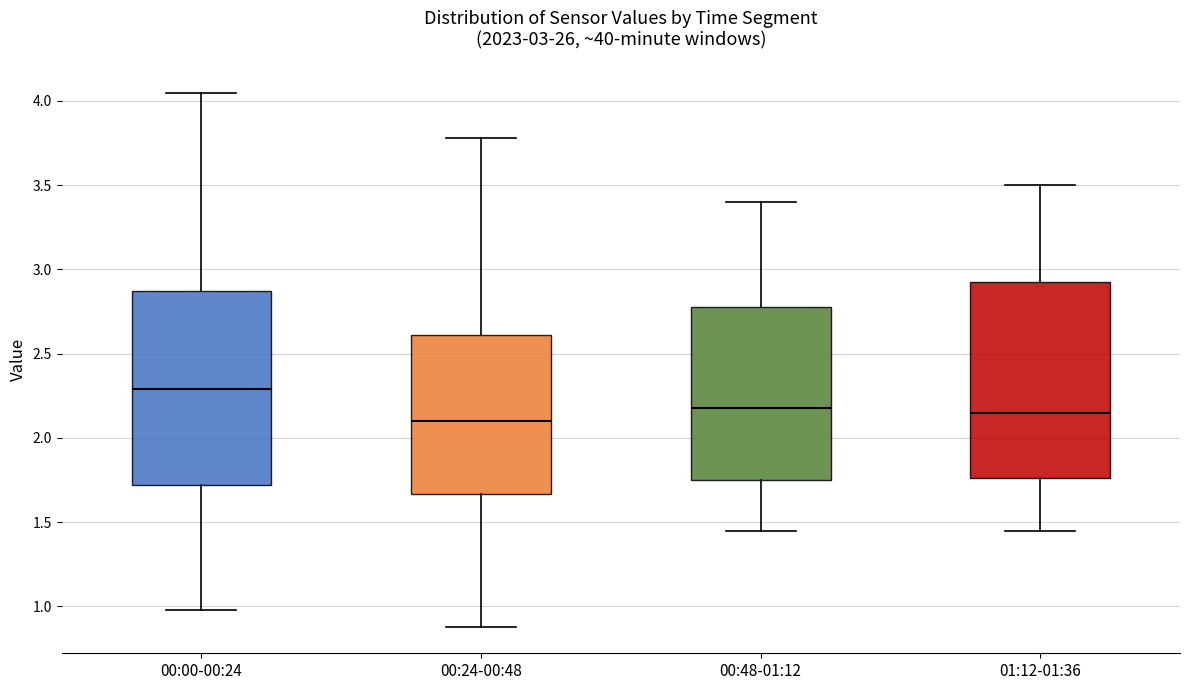

Which box has the lowest median line?

00:24-00:48